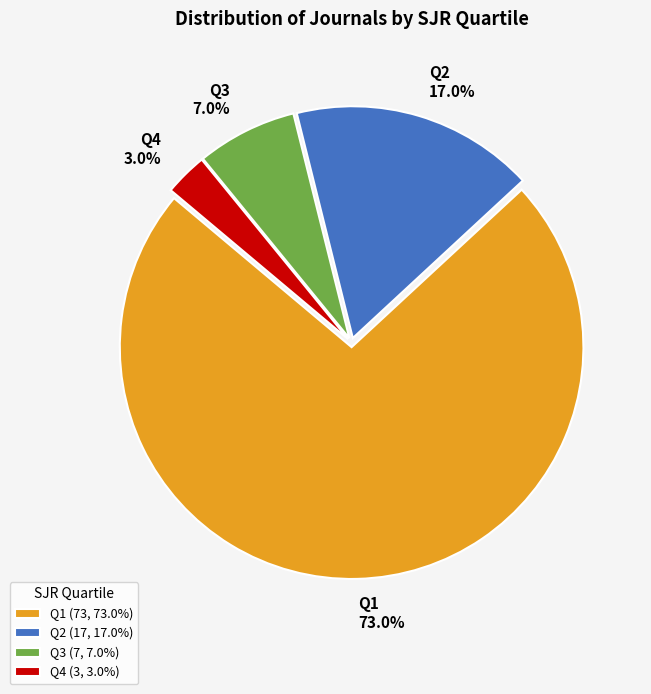

What is the total percentage of Q4 and Q1?

76.0%